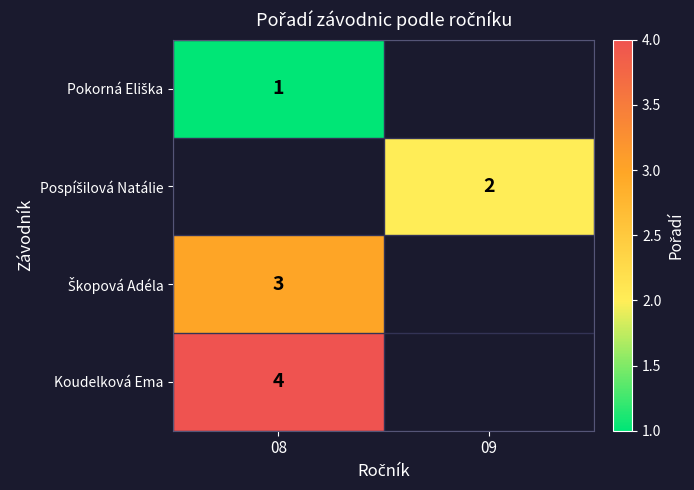

How many data points in Škopová Adéla are less than 3?

1